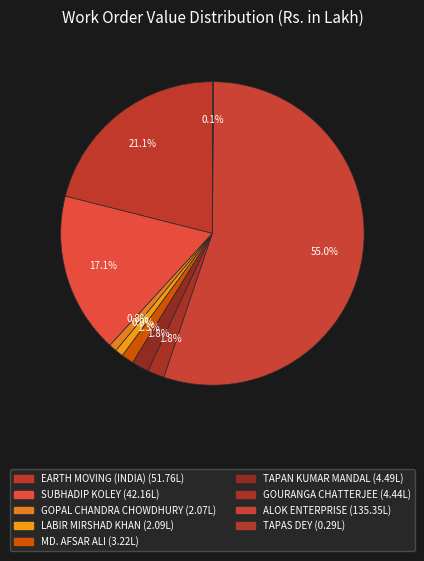

Rank the categories by value from highest to lowest.

ALOK ENTERPRISE, EARTH MOVING (INDIA), SUBHADIP KOLEY, TAPAN KUMAR MANDAL, GOURANGA CHATTERJEE, MD. AFSAR ALI, LABIR MIRSHAD KHAN, GOPAL CHANDRA CHOWDHURY, TAPAS DEY